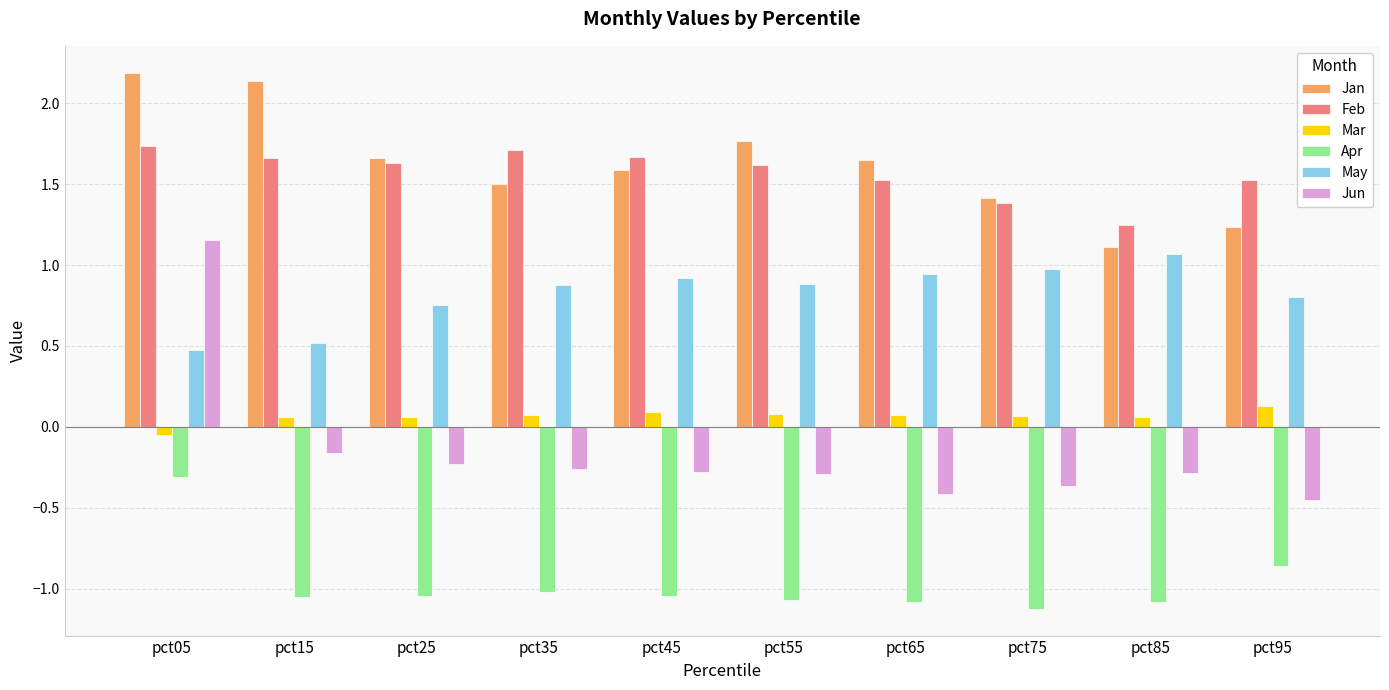

At which label is Jan closest to 1?

pct85